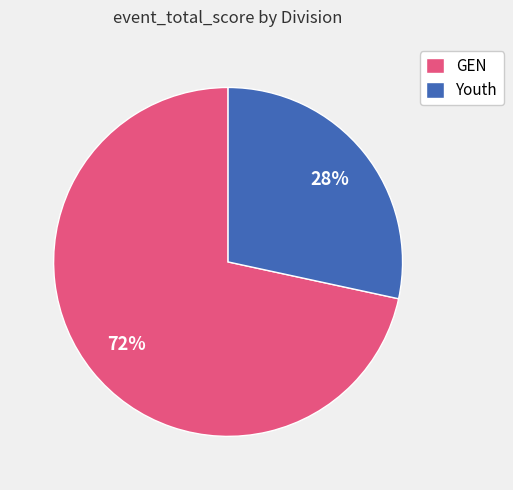

What percentage is the GEN slice, to the nearest percent?

72%